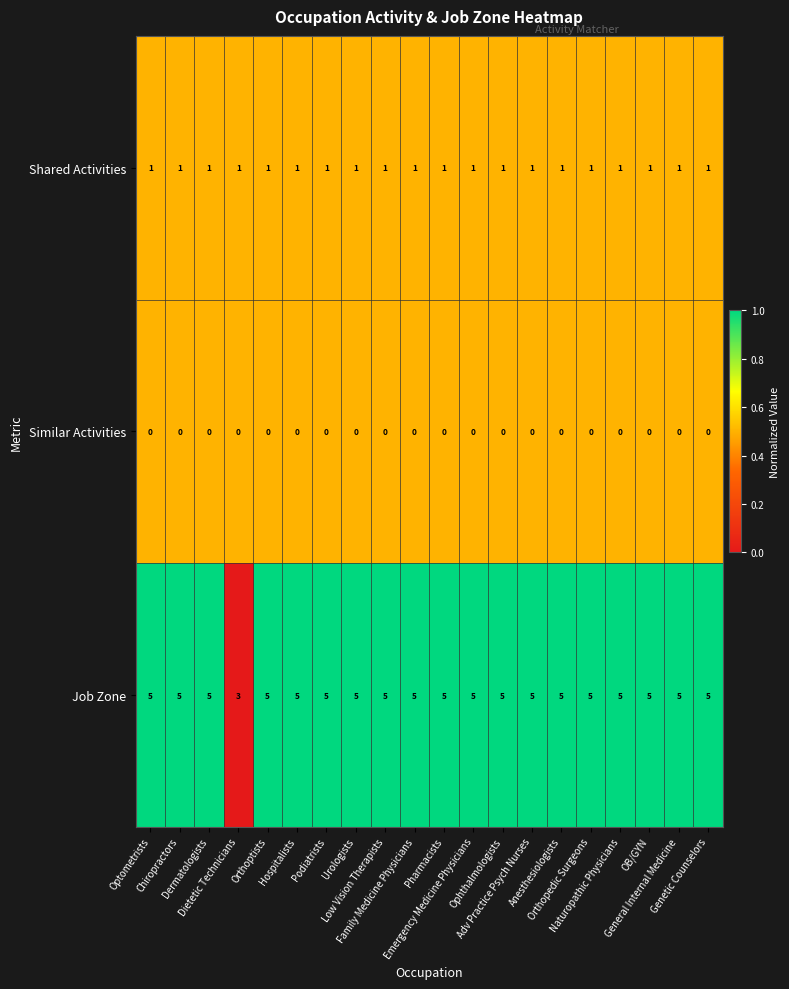

List the series in order of their peak value, highest first.

Job Zone, Shared Activities, Similar Activities